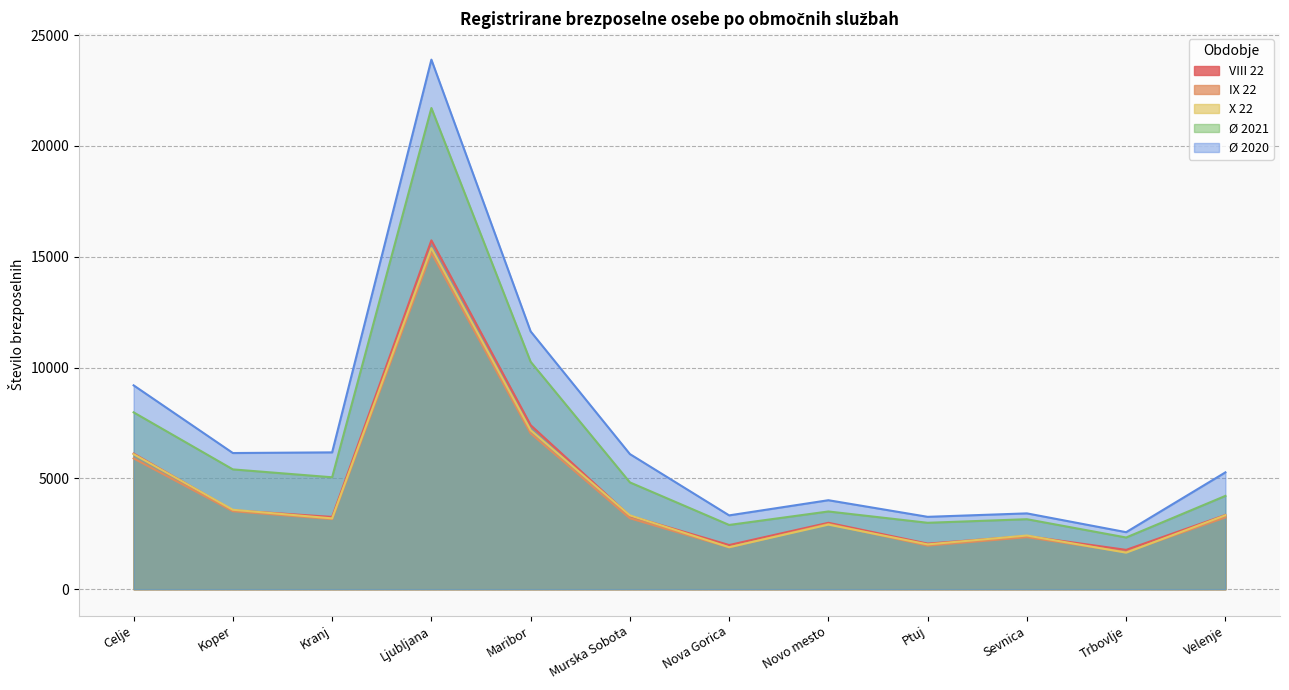

Reading left to right, transcribe all the data shown in this chart.

VIII 22: Celje=6117.0	Koper=3559.0	Kranj=3259.0	Ljubljana=15738.0	Maribor=7399.0	Murska Sobota=3306.0	Nova Gorica=1991.0	Novo mesto=2995.0	Ptuj=2055.0	Sevnica=2397.0	Trbovlje=1773.0	Velenje=3346.0
IX 22: Celje=5901.0	Koper=3518.0	Kranj=3161.0	Ljubljana=15182.0	Maribor=7030.0	Murska Sobota=3200.0	Nova Gorica=1886.0	Novo mesto=2943.0	Ptuj=1965.0	Sevnica=2346.0	Trbovlje=1673.0	Velenje=3238.0
X 22: Celje=6091.0	Koper=3583.0	Kranj=3194.0	Ljubljana=15389.0	Maribor=7174.0	Murska Sobota=3330.0	Nova Gorica=1893.0	Novo mesto=2913.0	Ptuj=2021.0	Sevnica=2421.0	Trbovlje=1647.0	Velenje=3335.0
Ø 2021: Celje=7977.8	Koper=5404.2	Kranj=5048.7	Ljubljana=21710.6	Maribor=10261.0	Murska Sobota=4817.8	Nova Gorica=2897.6	Novo mesto=3505.7	Ptuj=2995.2	Sevnica=3156.5	Trbovlje=2331.8	Velenje=4208.8
Ø 2020: Celje=9196.6	Koper=6142.8	Kranj=6172.9	Ljubljana=23893.4	Maribor=11631.1	Murska Sobota=6096.0	Nova Gorica=3329.7	Novo mesto=4013.8	Ptuj=3264.2	Sevnica=3419.7	Trbovlje=2571.7	Velenje=5270.8